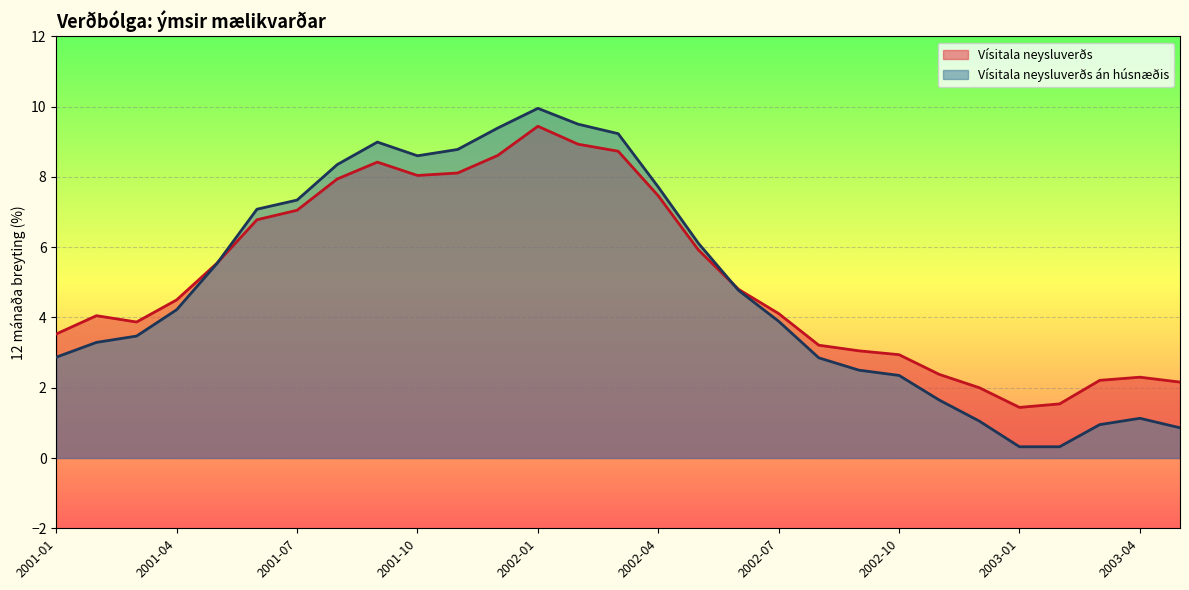

Between 2003-07 and 2001-01, which is larger?

2001-01